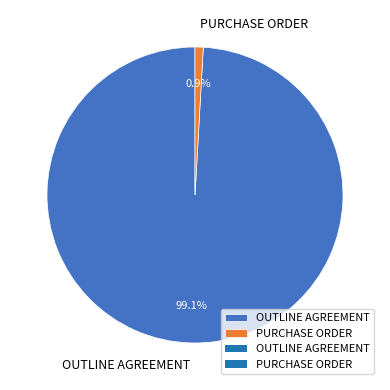

How many slices are in this pie chart?

2